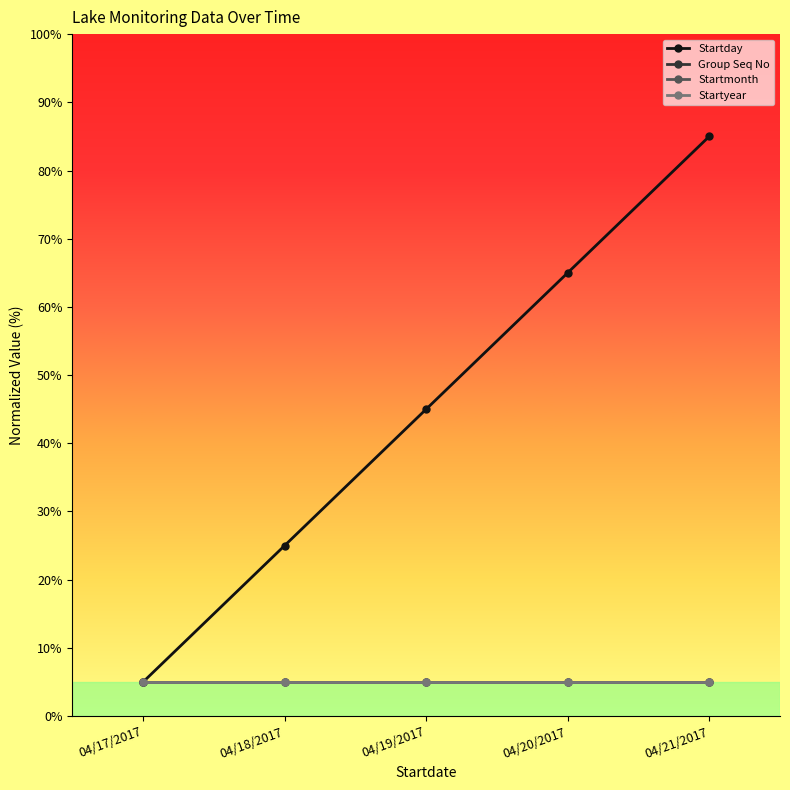

Read the Startyear value at 04/19/2017.

5.0